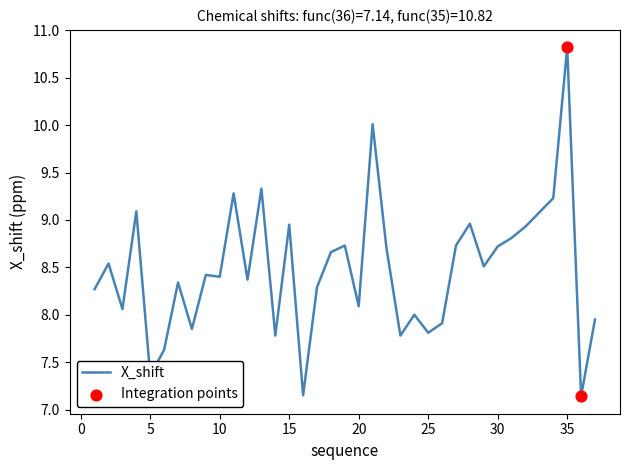

What is the greatest value displayed?

10.8